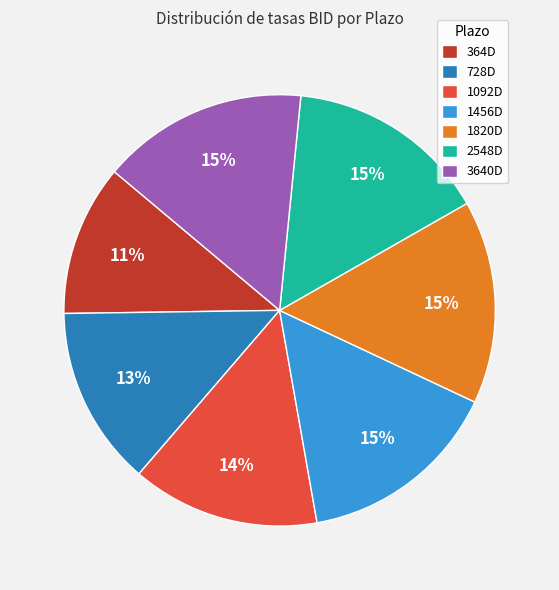

To the nearest percent, what is the difference between the largest and smallest slice percentages?

4%